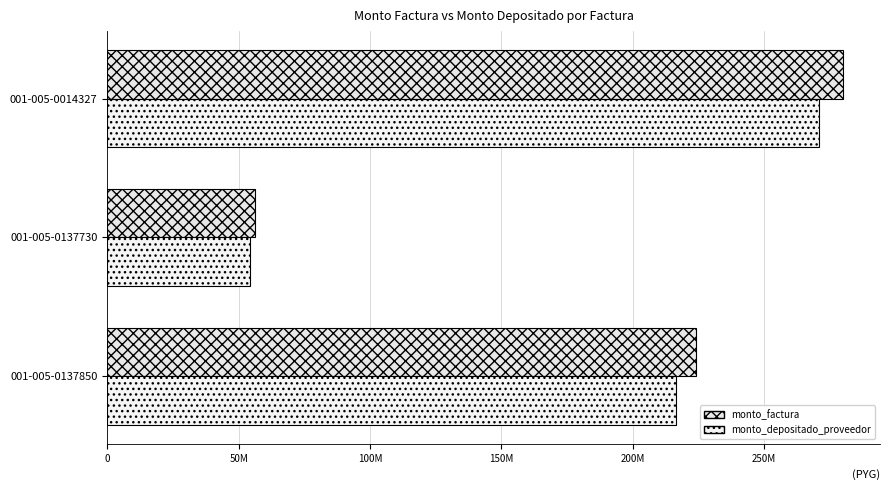

How many groups of bars are there?

3